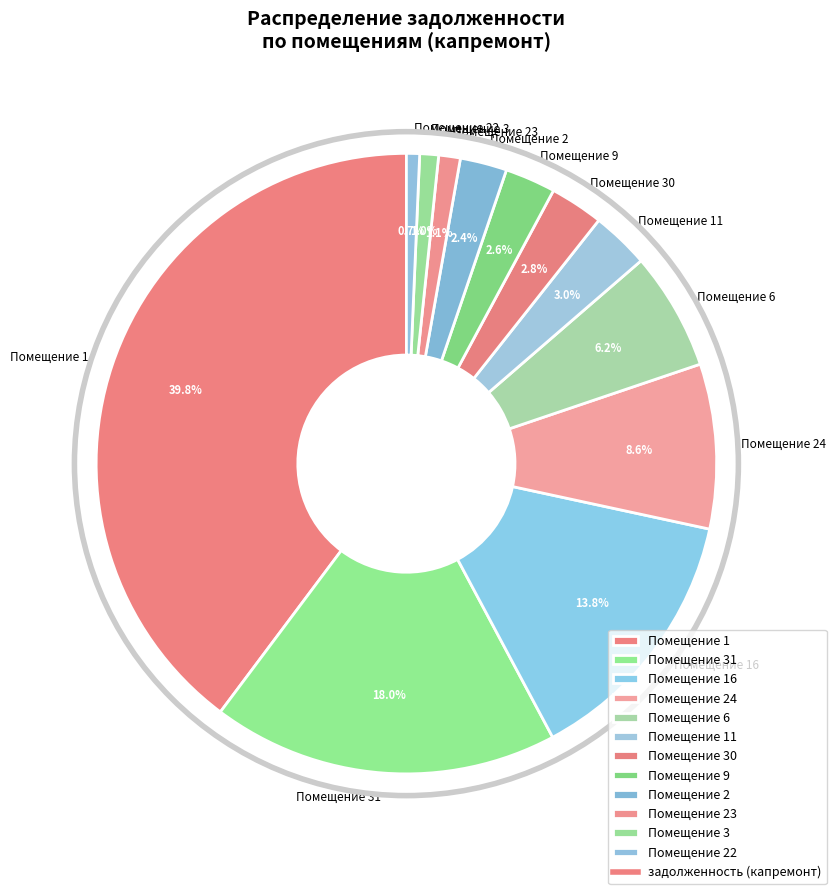

Approximately how many times larger is the value at Помещение 31 compared to Помещение 11?

6.0